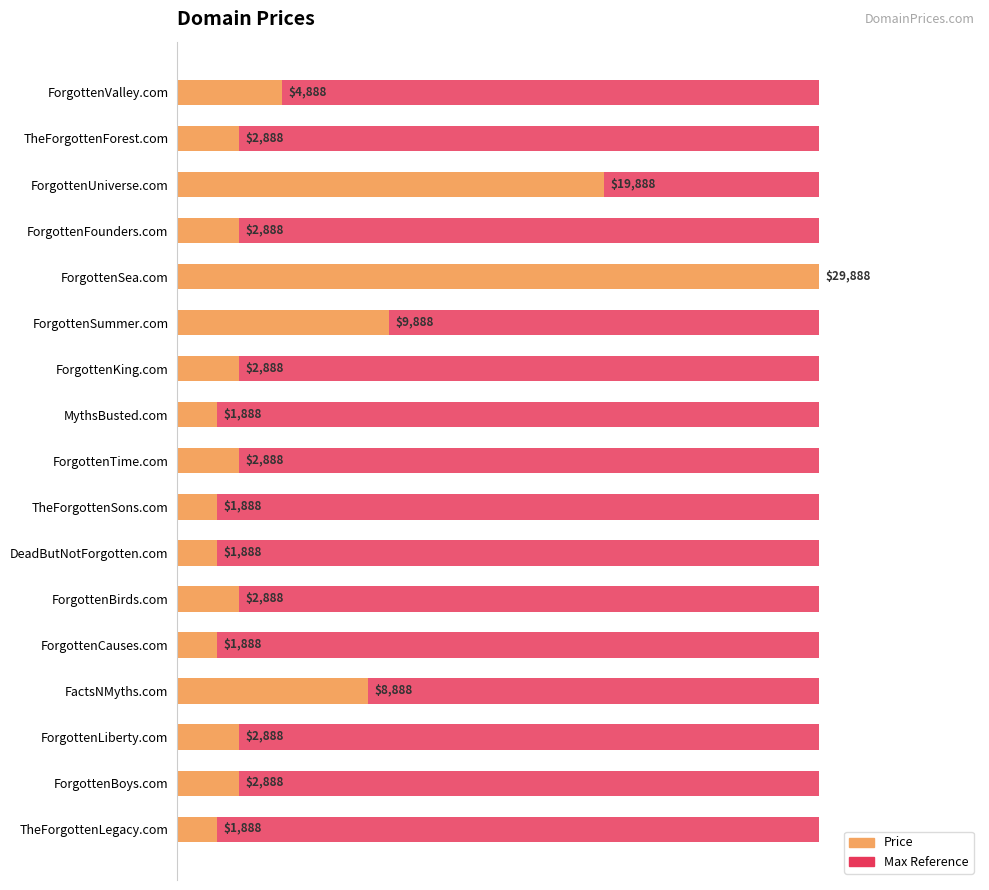

Does the chart contain any negative values?

No